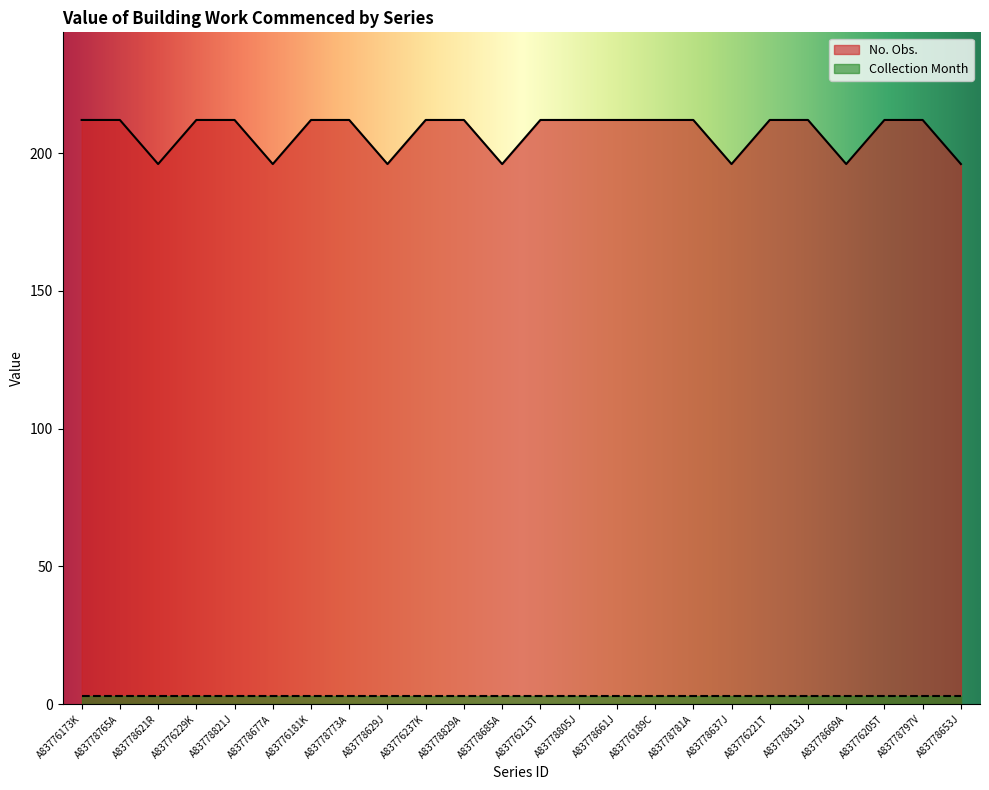

Approximately how many times larger is the value at A83778813J compared to A83776181K?

1.0